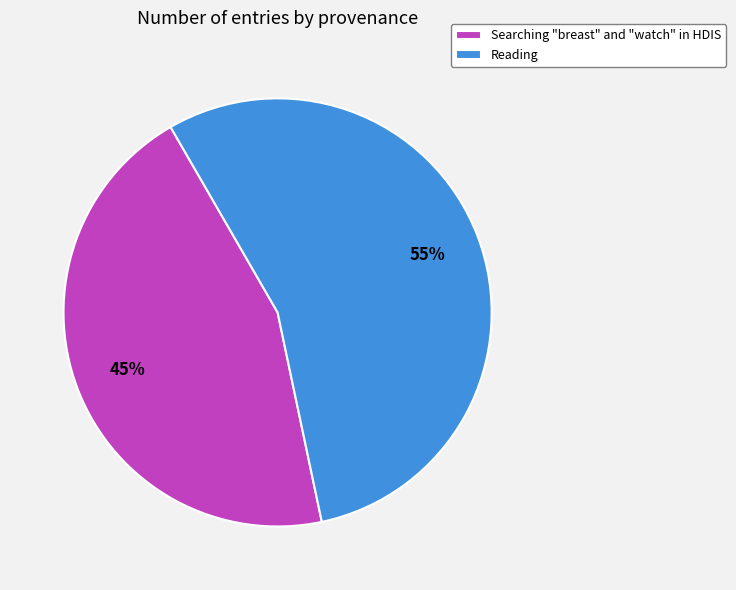

To the nearest percent, what is the difference between the largest and smallest slice percentages?

10%